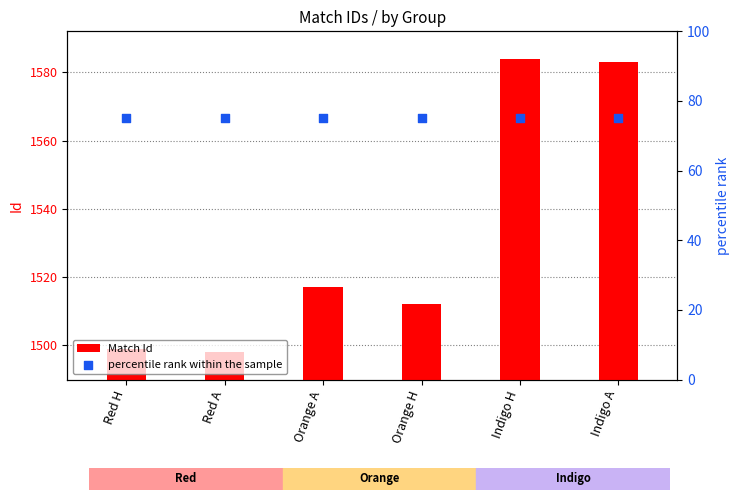

Which series has the widest spread of Y values?

Match Id